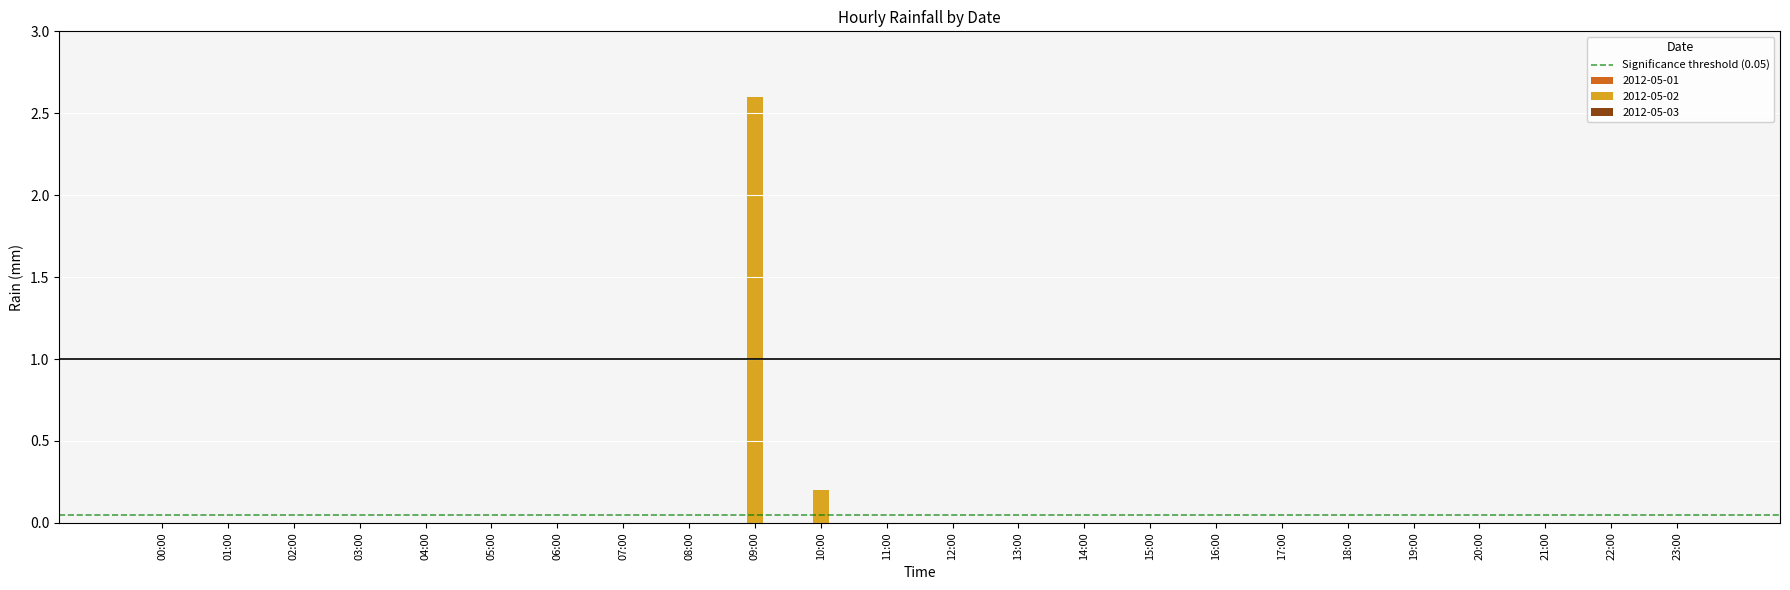

What is the greatest value displayed?

2.6